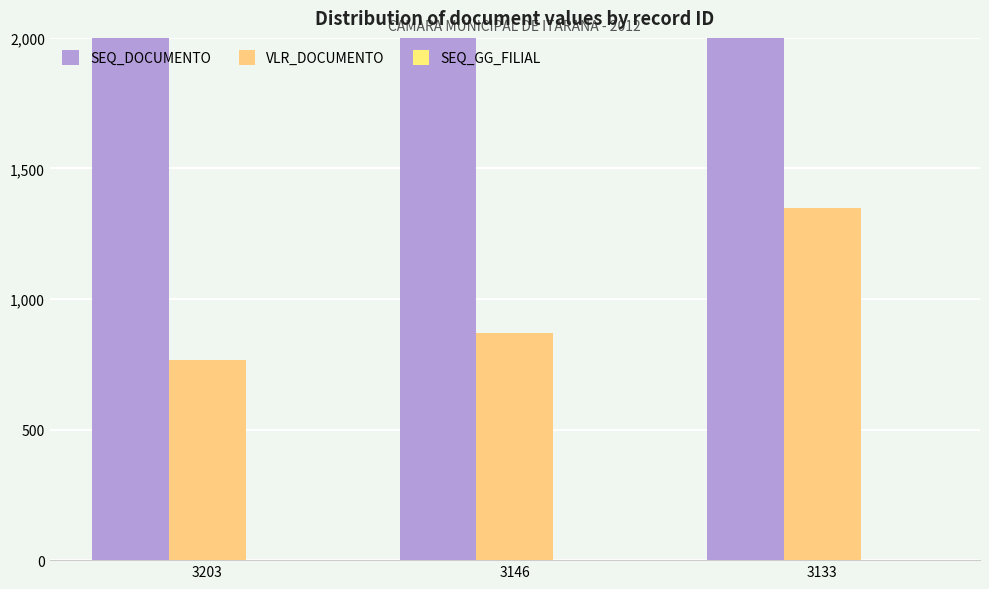

What are all the series names shown in the legend?

SEQ_DOCUMENTO, VLR_DOCUMENTO, SEQ_GG_FILIAL